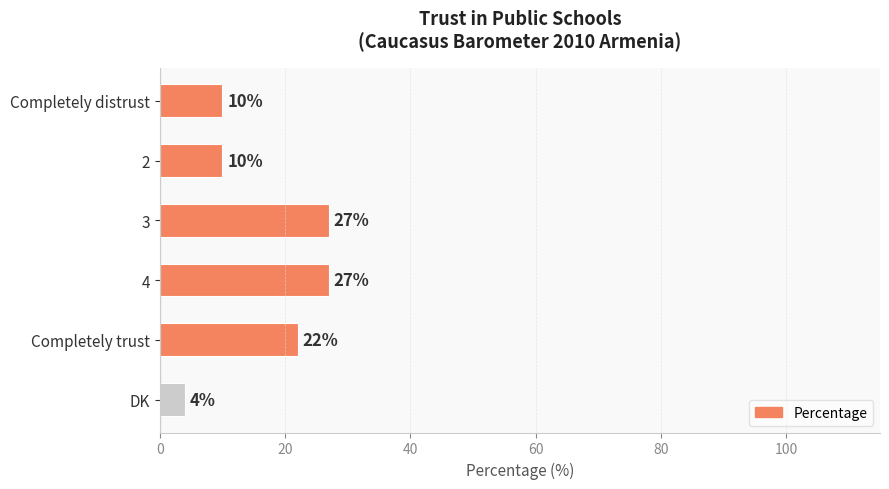

At which category does the chart reach its minimum across all series?

DK